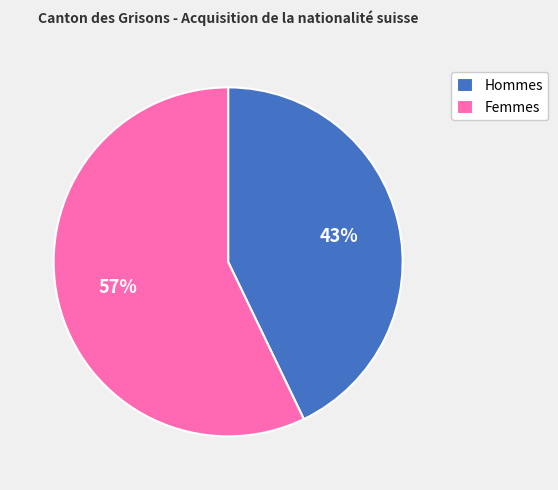

How many segments does this pie chart have?

2